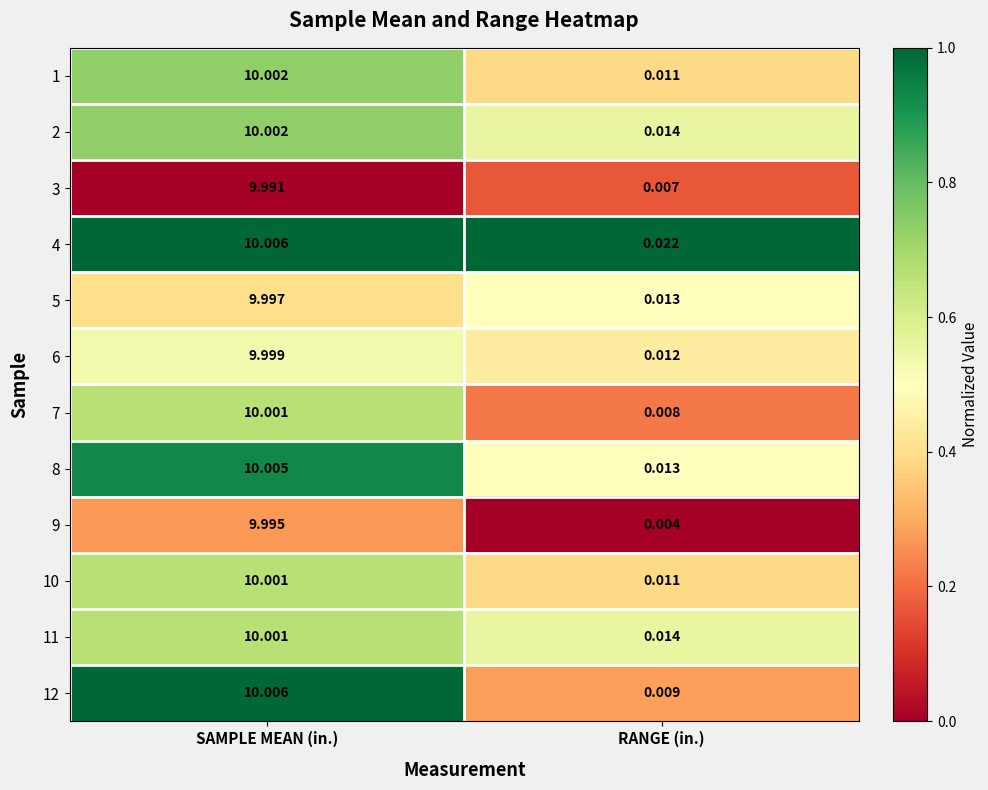

Is the value of 4 at RANGE (in.) greater than the value of 10 at RANGE (in.)?

Yes